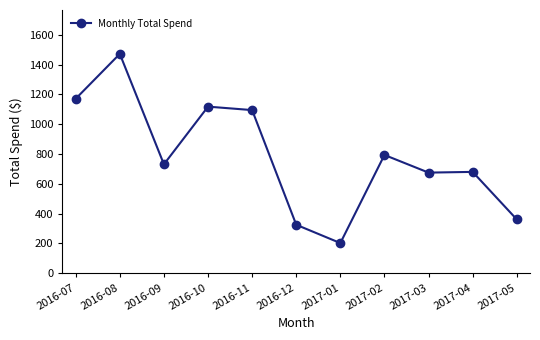

What is the difference between the maximum and second lowest values?

1146.2